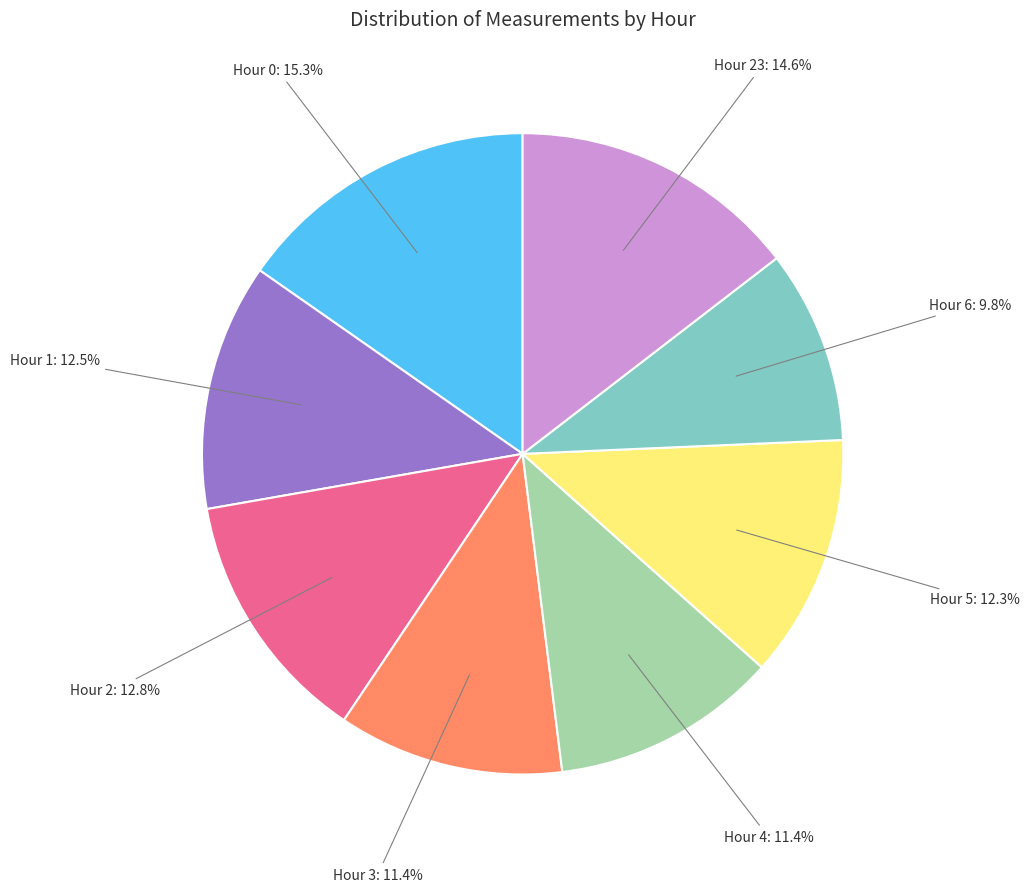

Which slice is the smallest?

Hour 6